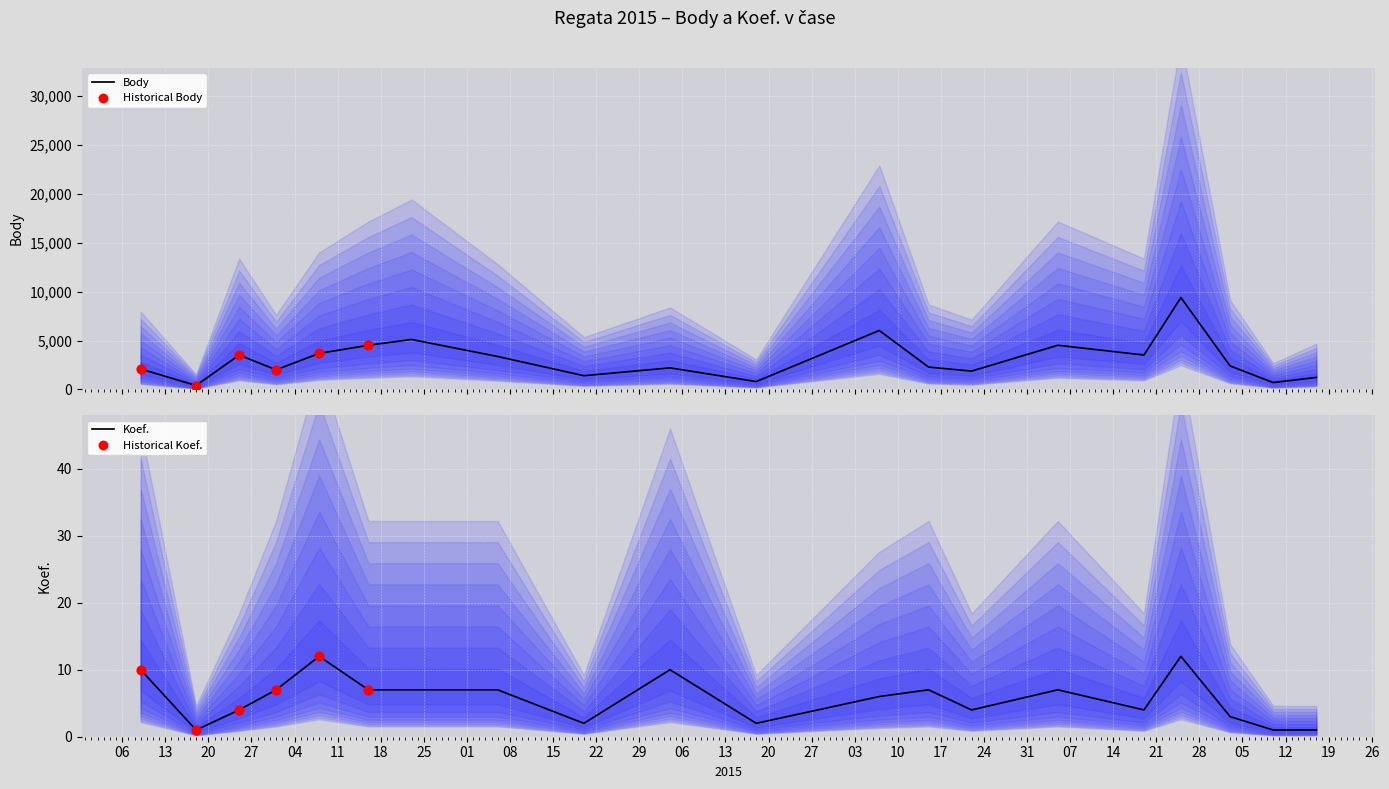

Which series reaches the minimum Y coordinate?

Koef.